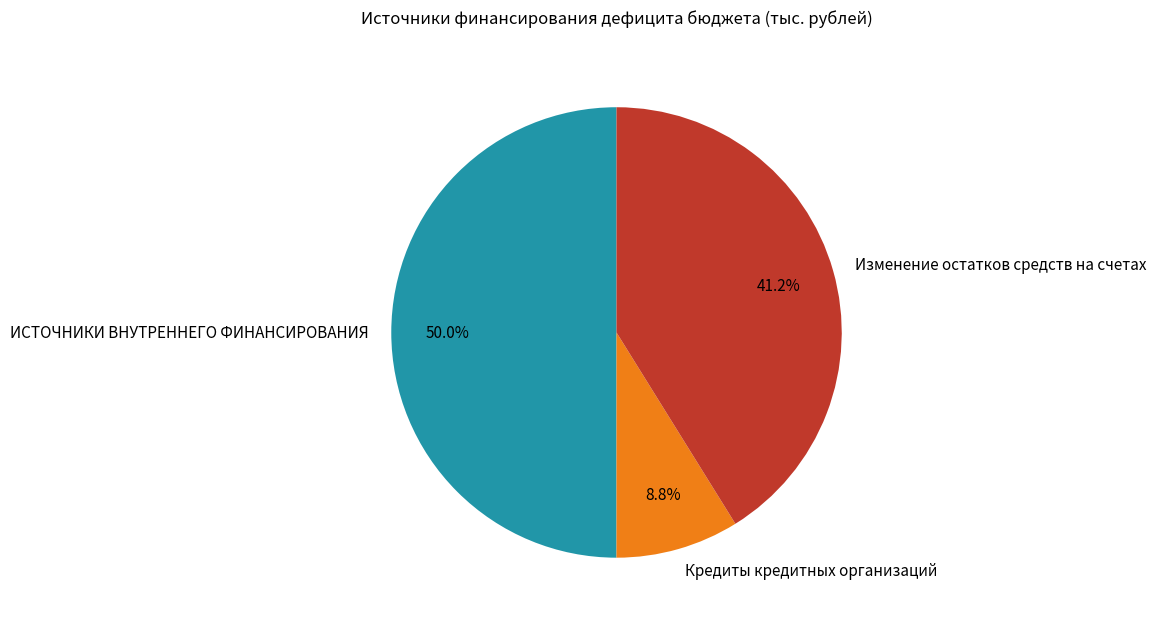

To the nearest percent, what is the average slice percentage?

33%